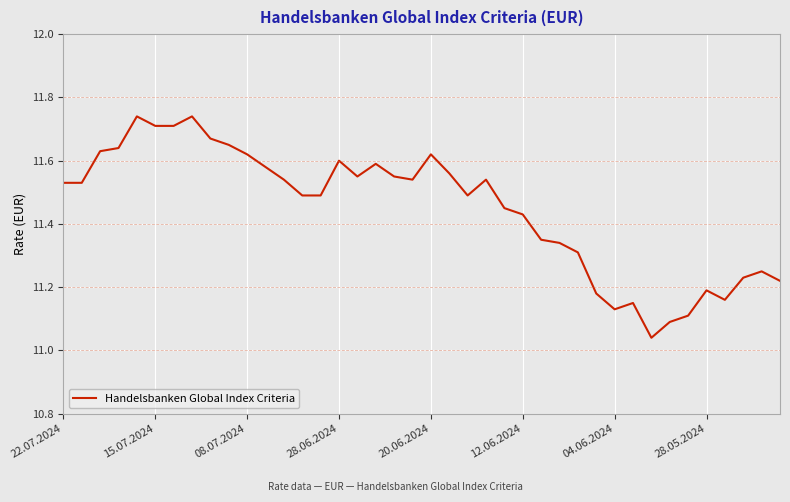

What is the difference between the maximum and minimum values?

0.7